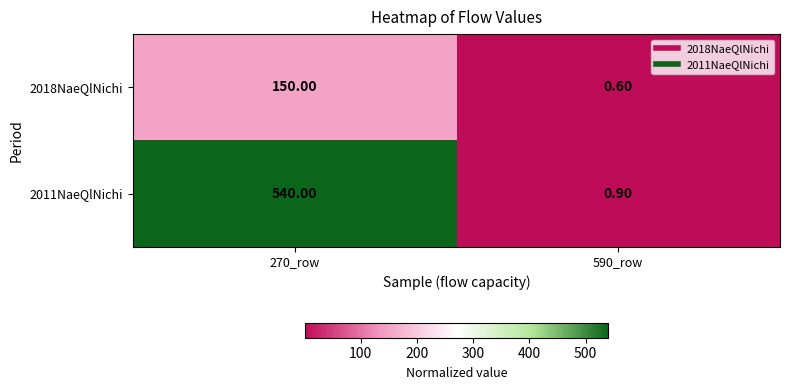

At 270_row, list the series in order from smallest to largest.

2018NaeQlNichi, 2011NaeQlNichi